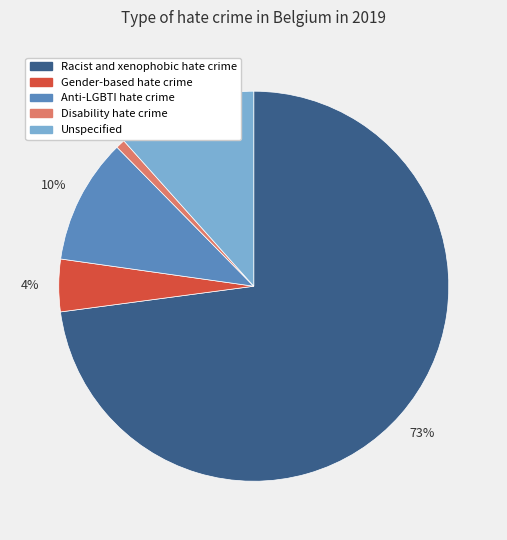

Between Anti-LGBTI hate crime and Gender-based hate crime, which is larger?

Anti-LGBTI hate crime